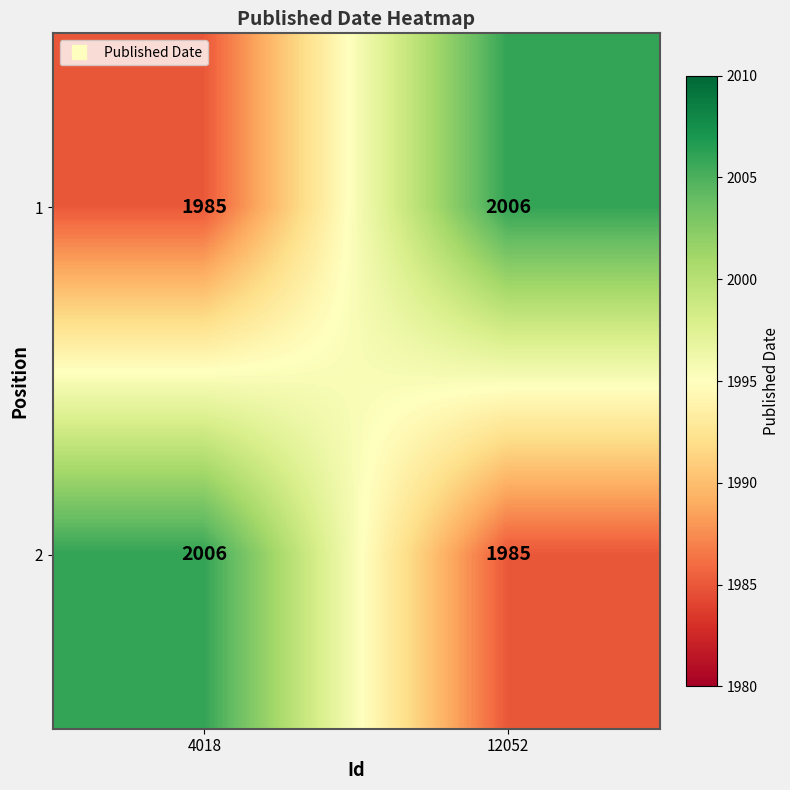

What is the total value across all series at 12052?

3991